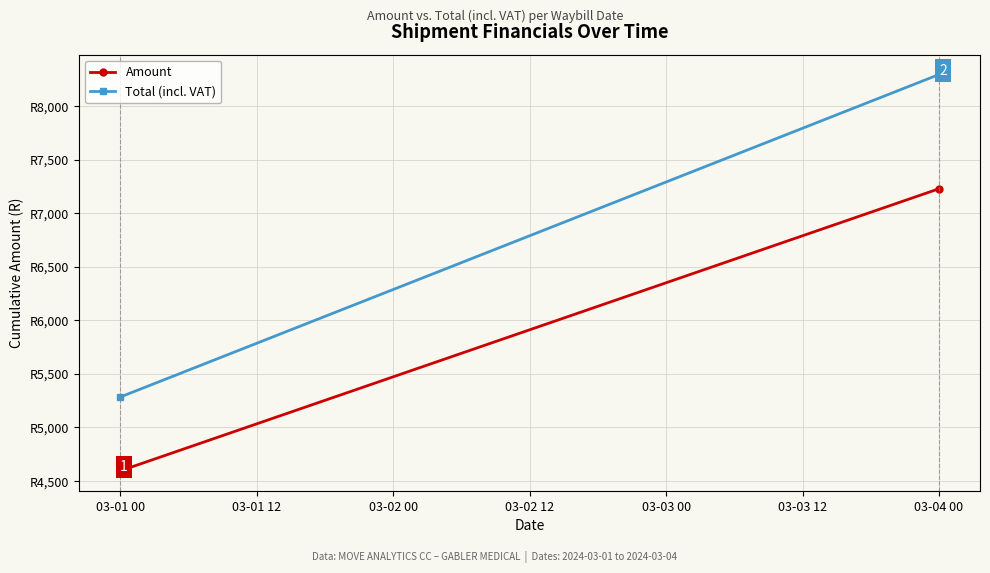

Rank the series at 03-04 00 from lowest to highest value.

Amount, Total (incl. VAT)